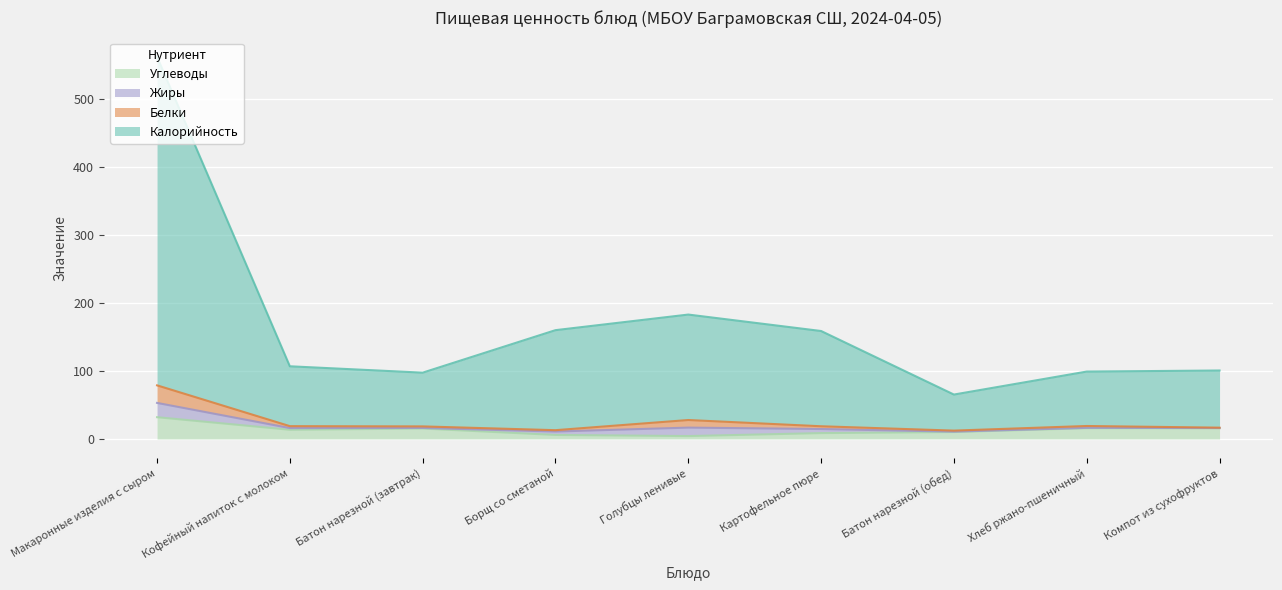

Is it true that Калорийность equals 245.8 at Голубцы ленивые?

False